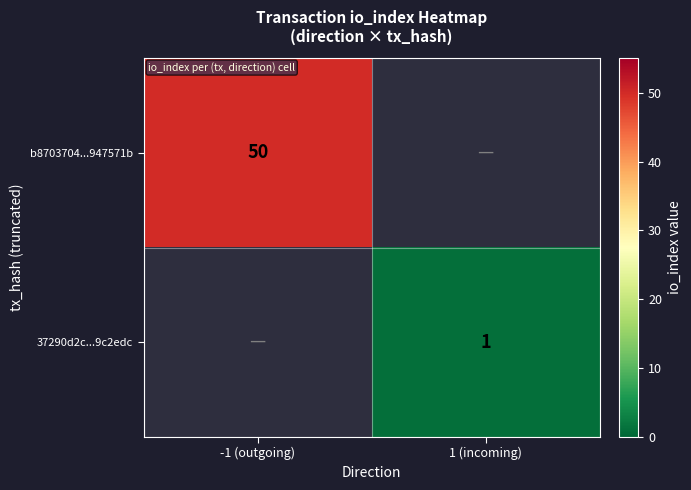

What is the minimum value shown in the chart?

1.0